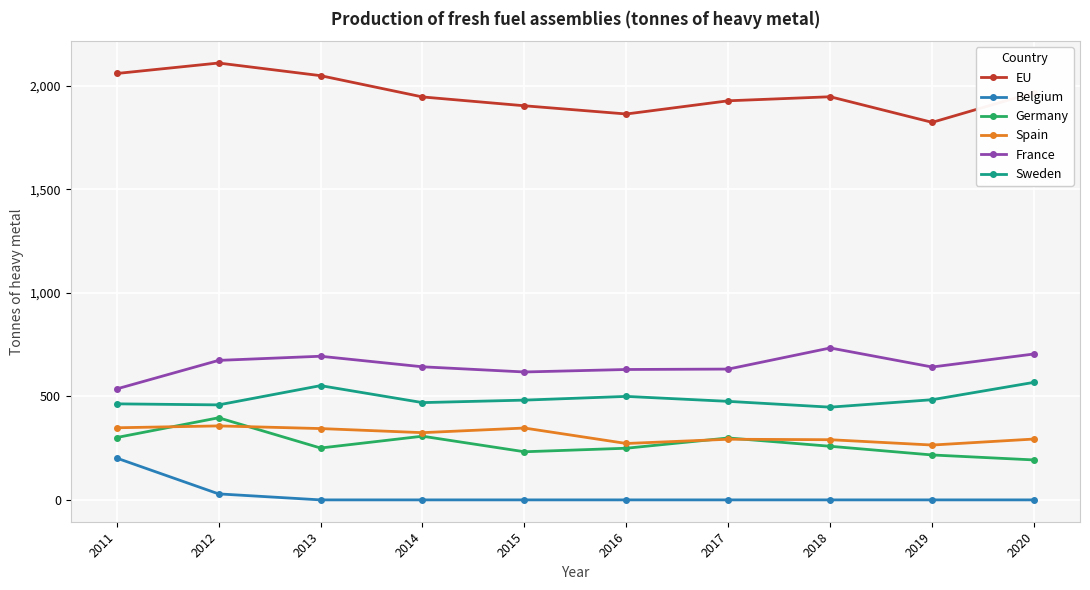

The Belgium series shows -93.5 at 2013. True or false?

False